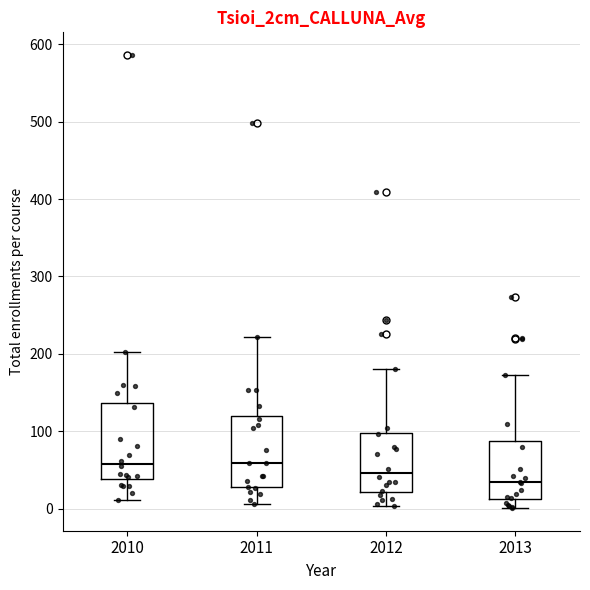

Reading left to right, read every box against the y-axis: the position of its median line, the range the box covers, and the ends of its whiskers. The values are not printed on the chart, so give them approximately, as read against the axis.

2010: median 60, box 40 to 140, whiskers 10 to 200
2011: median 60, box 30 to 120, whiskers 10 to 220
2012: median 50, box 20 to 100, whiskers 0 to 180
2013: median 30, box 10 to 90, whiskers 0 to 170